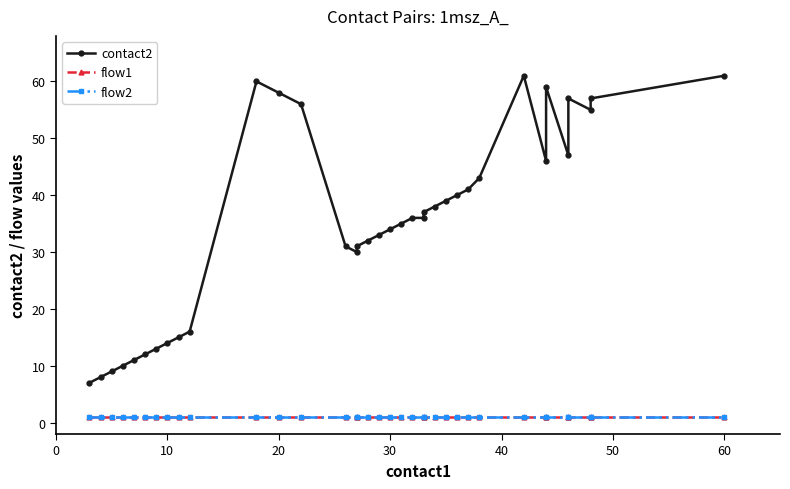

How many distinct data groups are displayed?

3